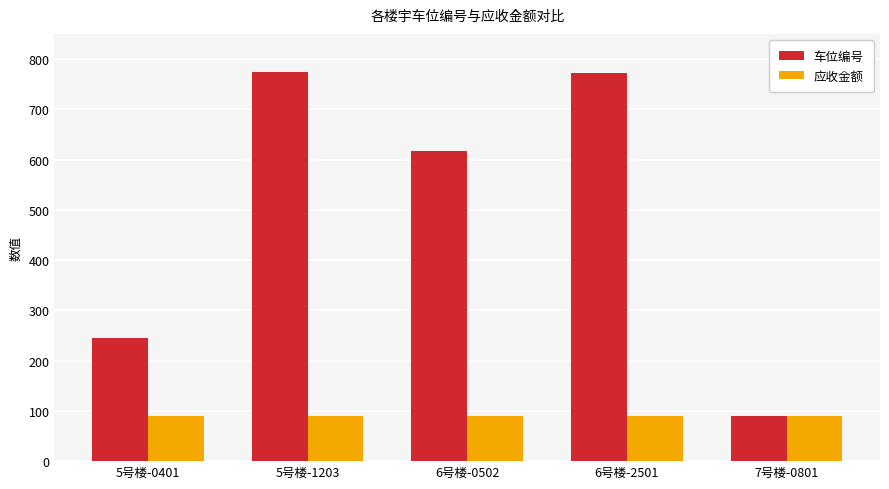

Are the bars horizontal?

No